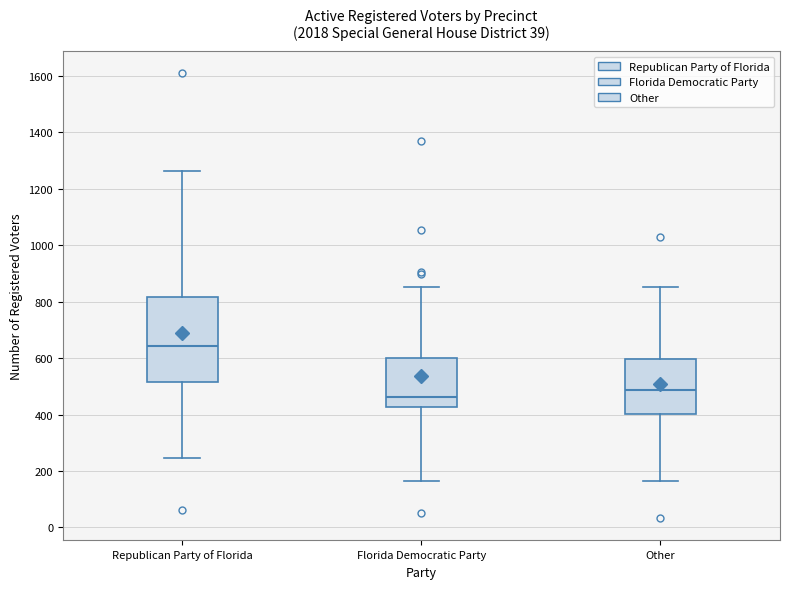

Where is the upper edge of the box for Other on the y-axis? The values are not printed on the chart, so give them approximately, as read against the axis.

600